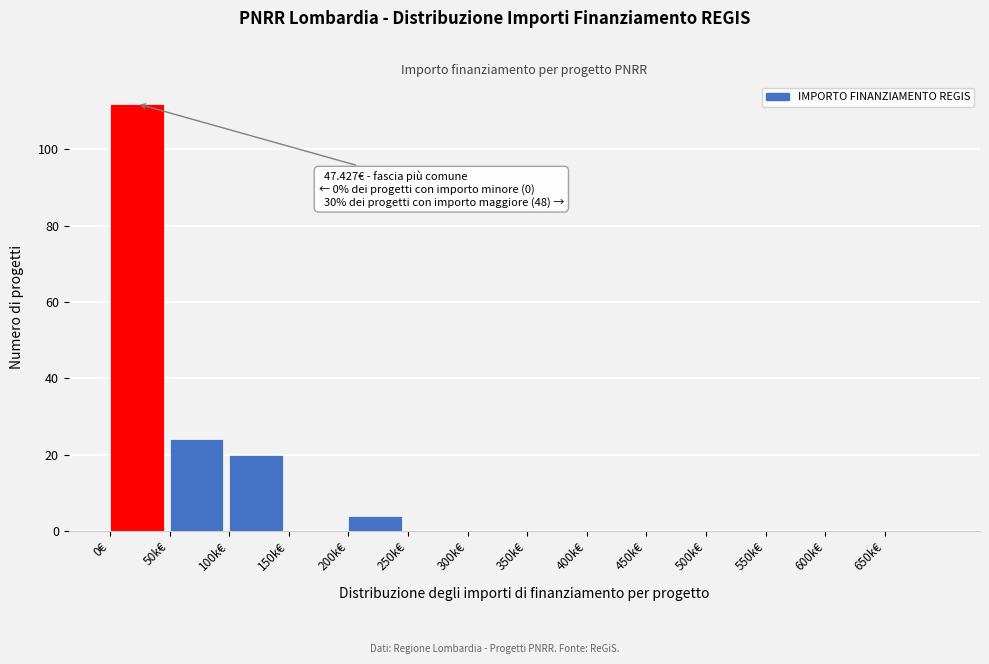

The chart shows a value of 67 at 450k€. True or false?

False